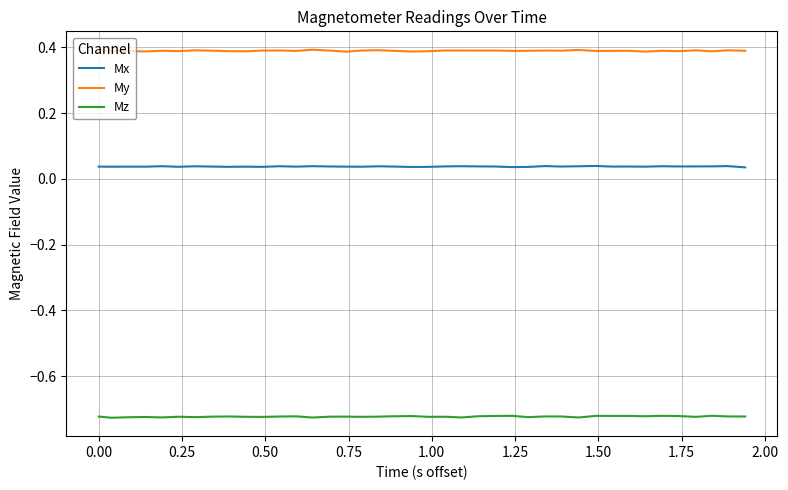

Rank the series by their average value, from lowest to highest.

Mz, Mx, My